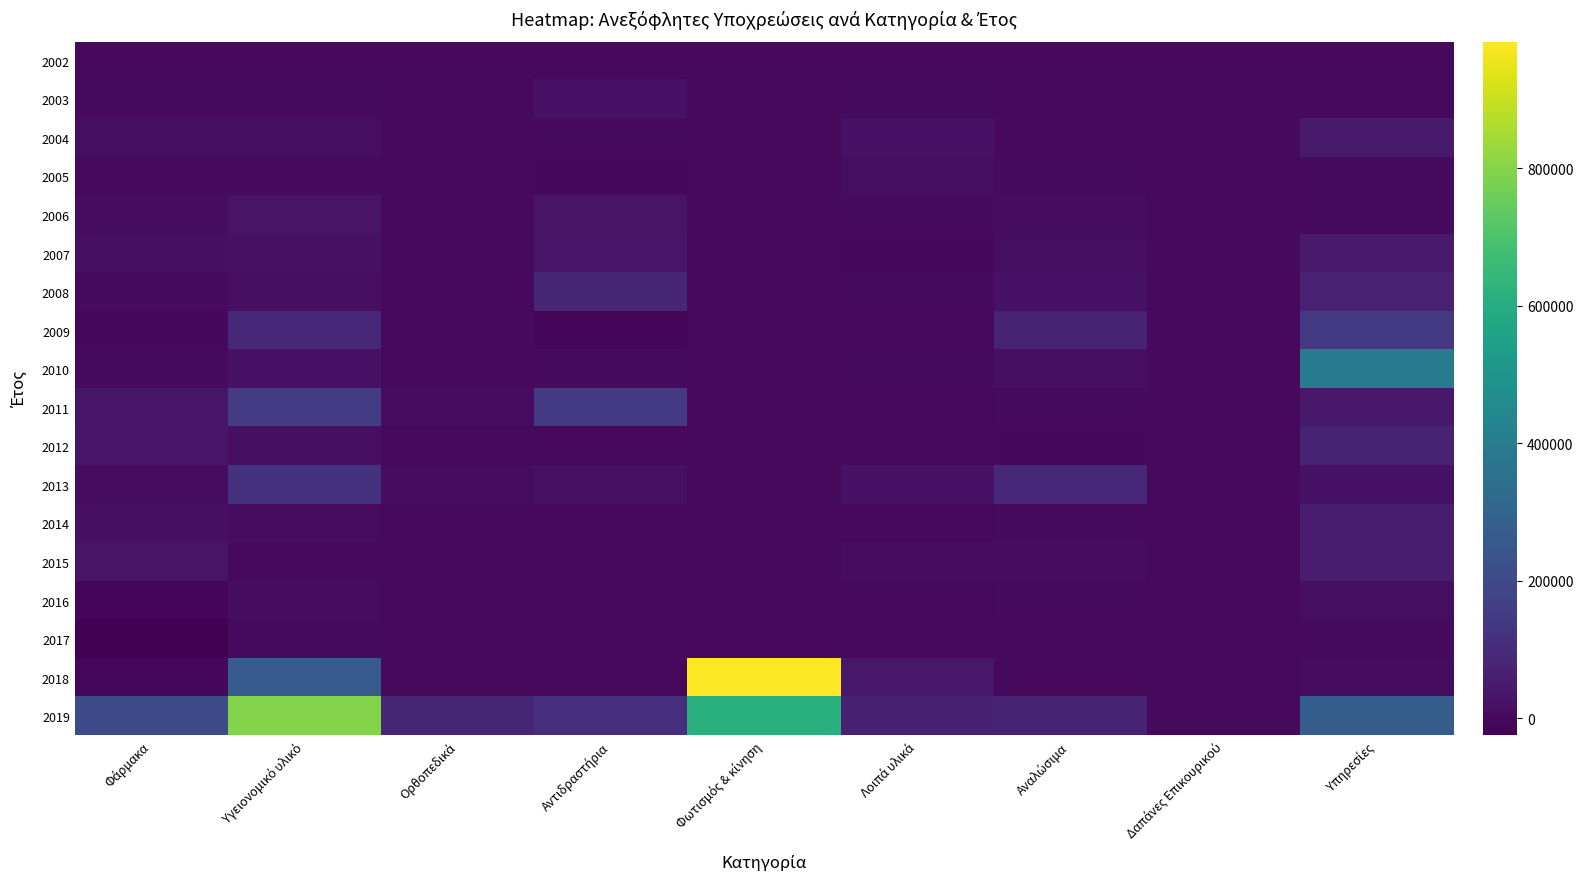

Count the number of data series in this chart.

18